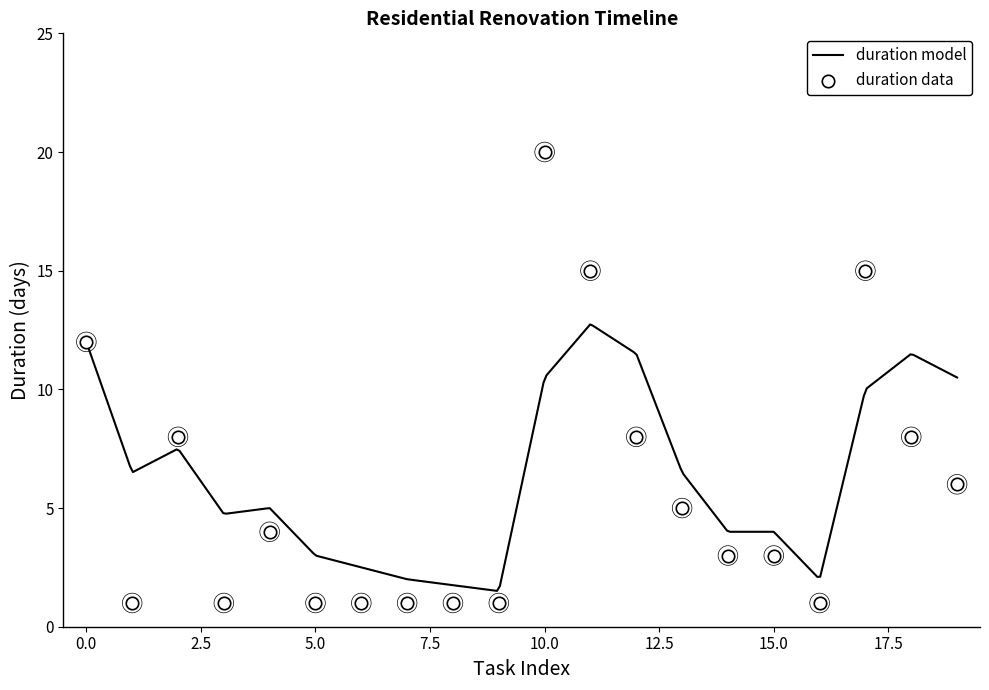

What is the minimum value for duration model?

1.5